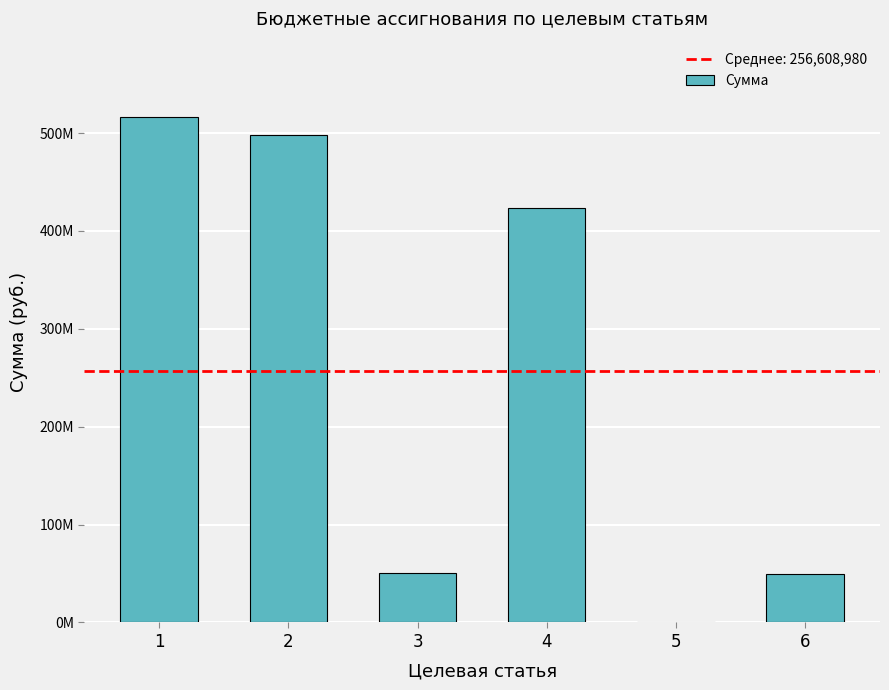

Are the bars horizontal?

No